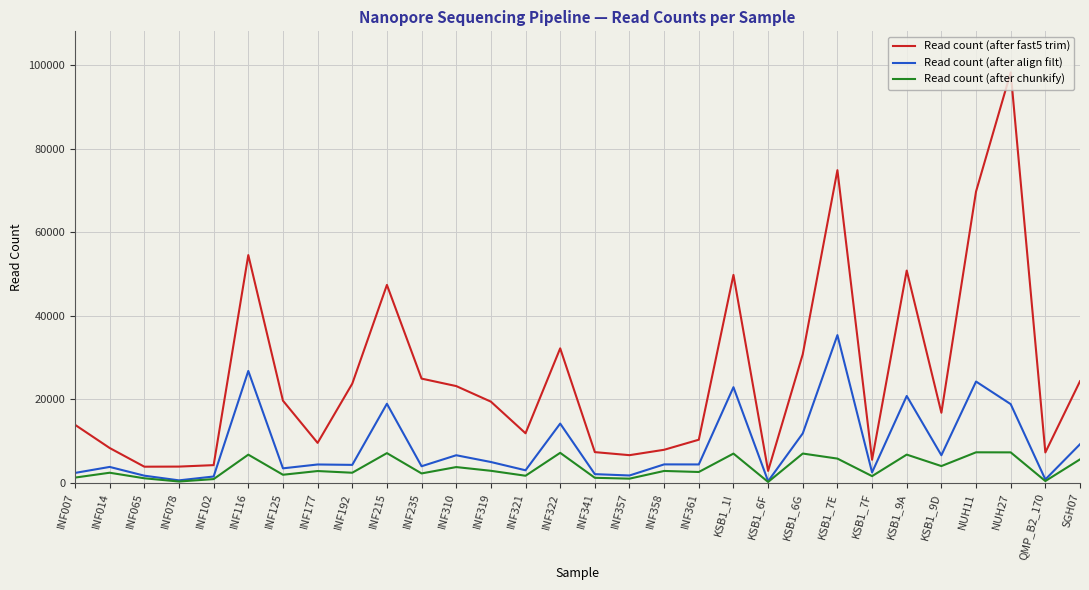

Between INF014 and INF321, which series saw the biggest shift?

Read count (after fast5 trim)